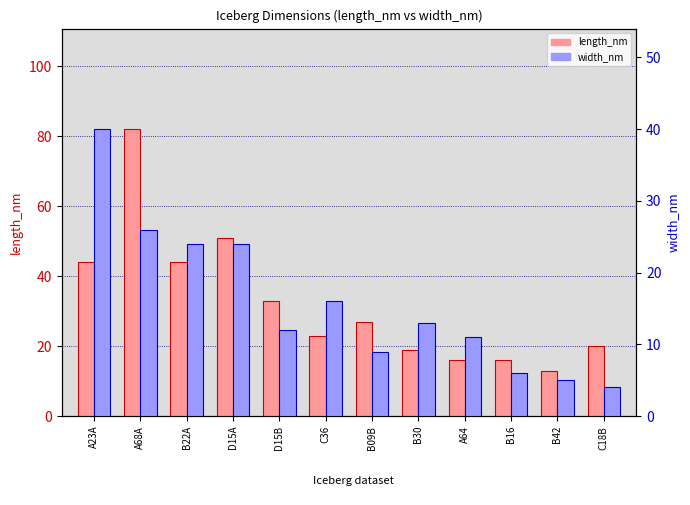

Rank the series by their average value, from highest to lowest.

length_nm, width_nm